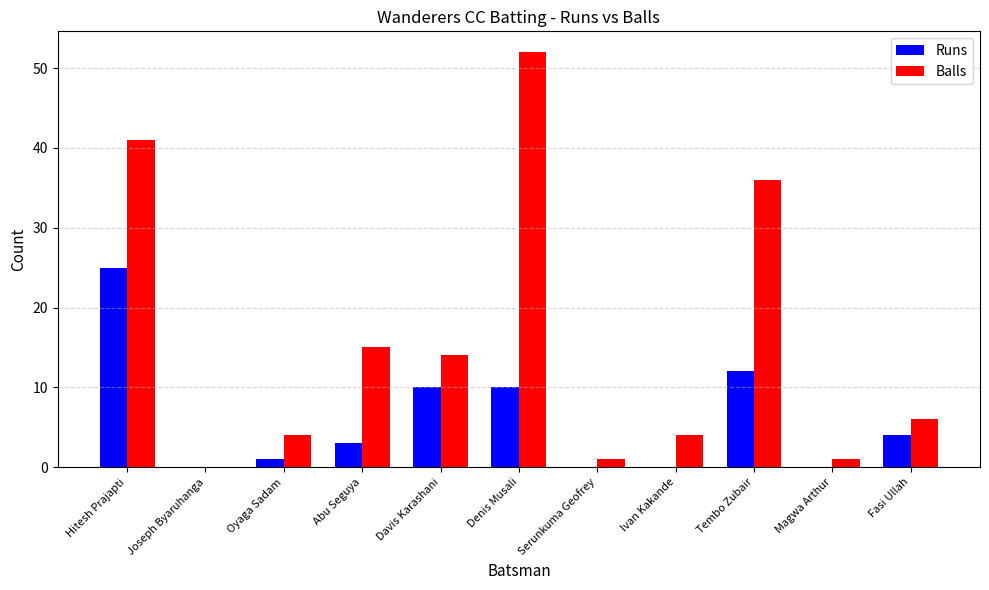

Which series changed the most between Joseph Byaruhanga and Oyaga Sadam?

Balls